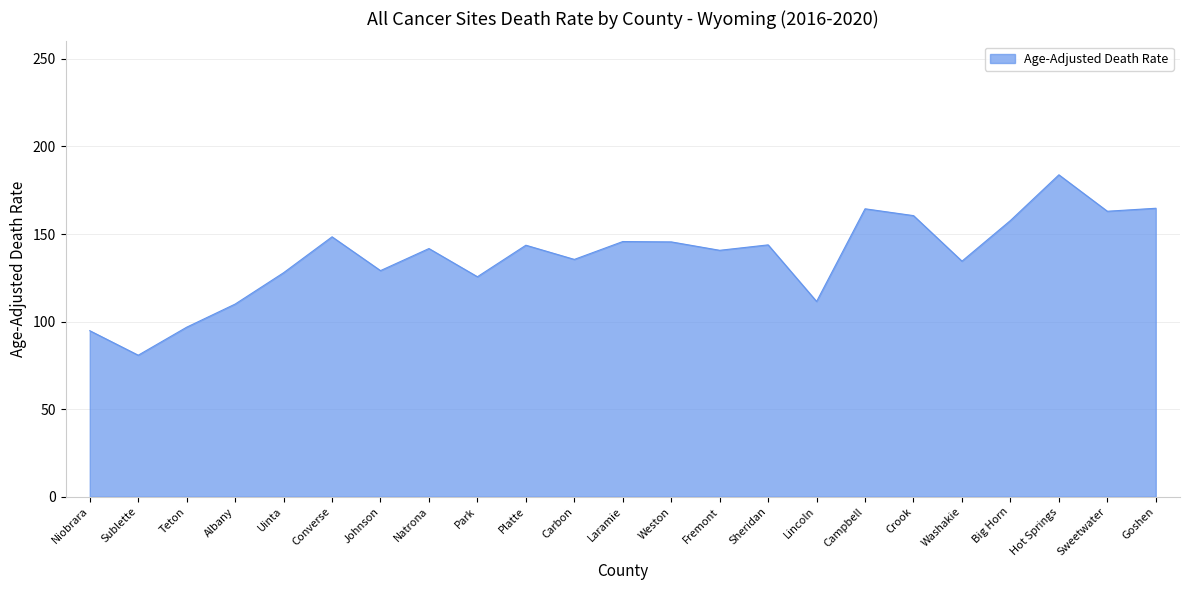

What is the difference between the values at Lincoln and Platte?

32.1